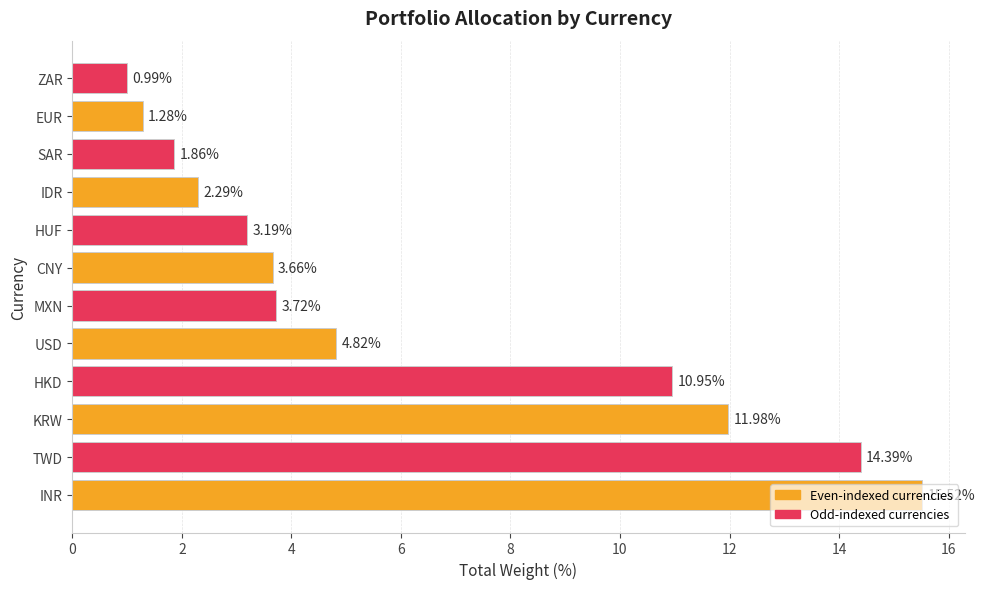

What is the difference between the maximum and minimum values?

14.5